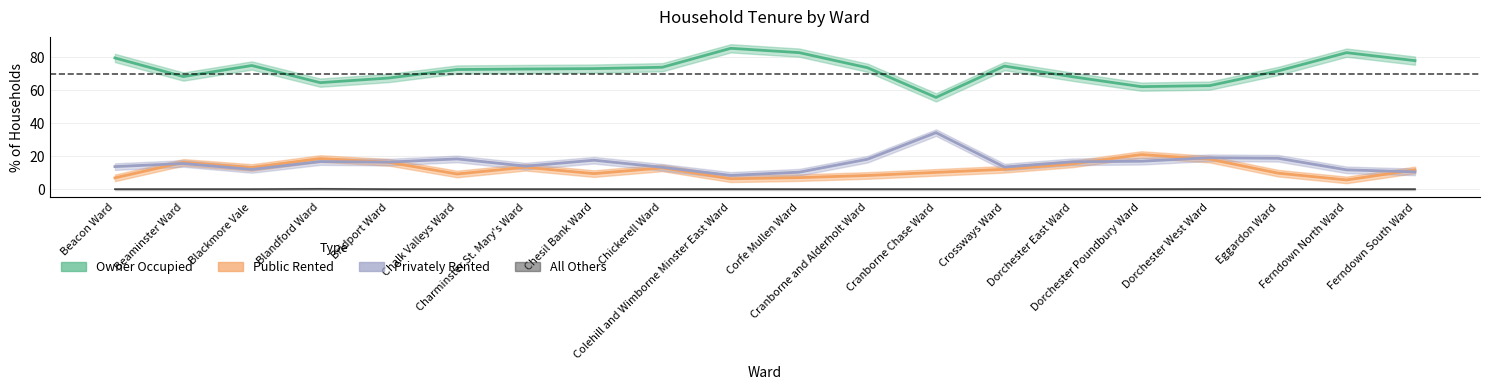

Is it true that Privately Rented equals 10.3 at Corfe Mullen Ward?

True